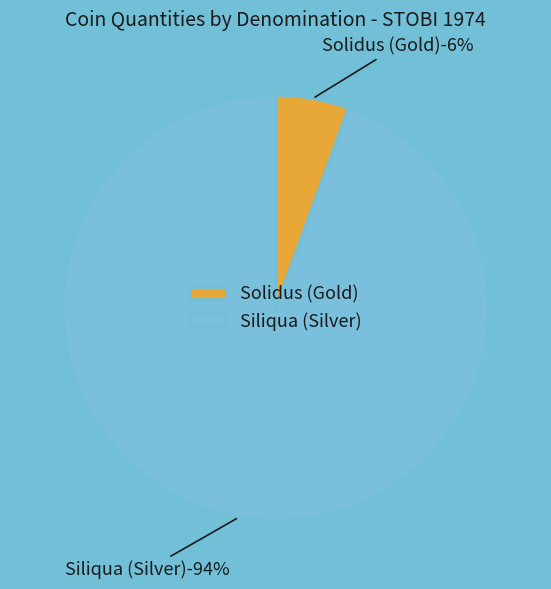

Is Solidus (Gold) the majority of the pie?

No